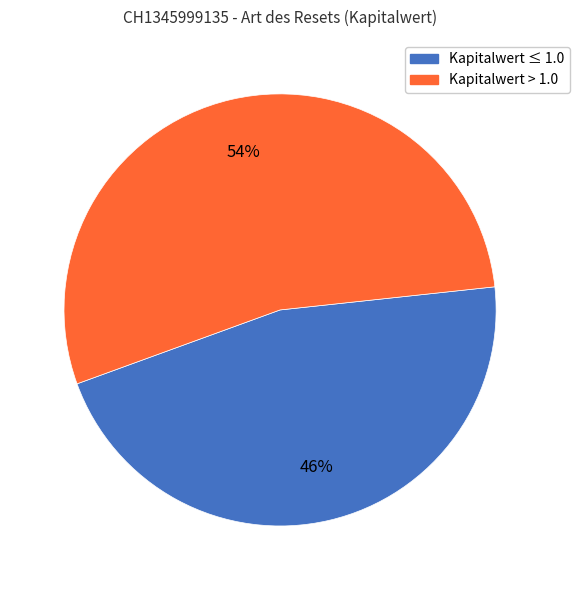

To the nearest percent, what is the difference between the Kapitalwert > 1.0 and Kapitalwert ≤ 1.0 slice percentages?

8%